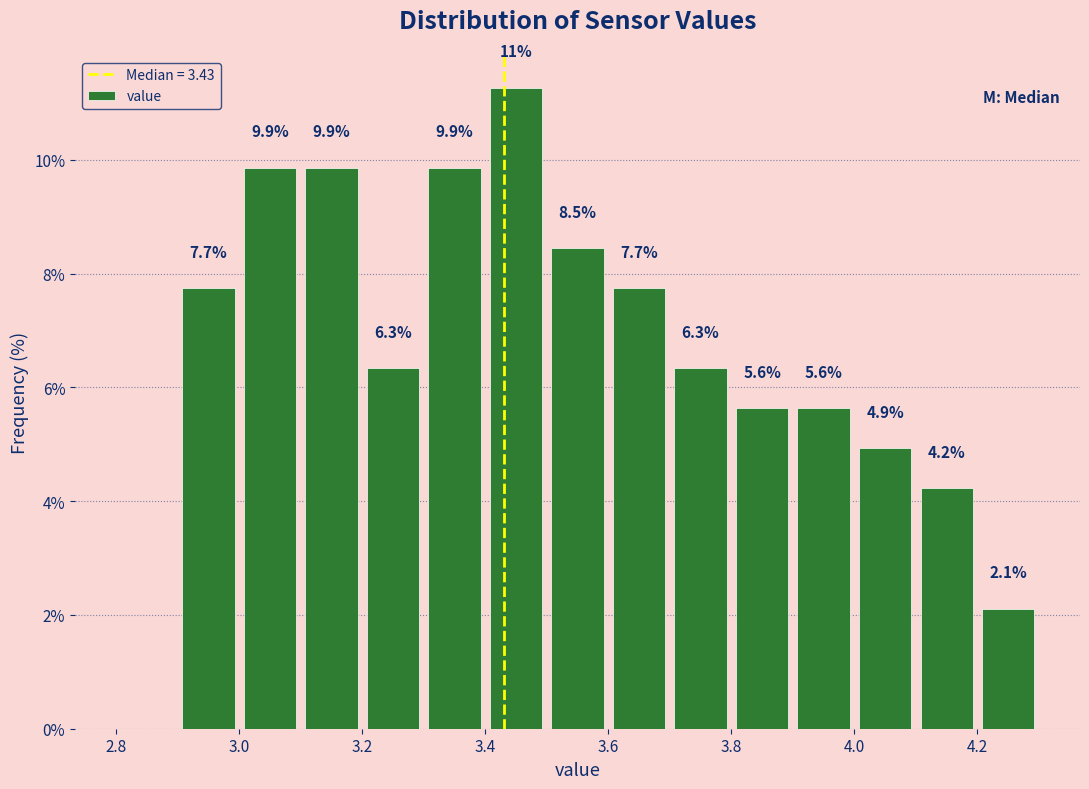

Over which range of the x-axis is the bar tallest?

3.4 to 3.5